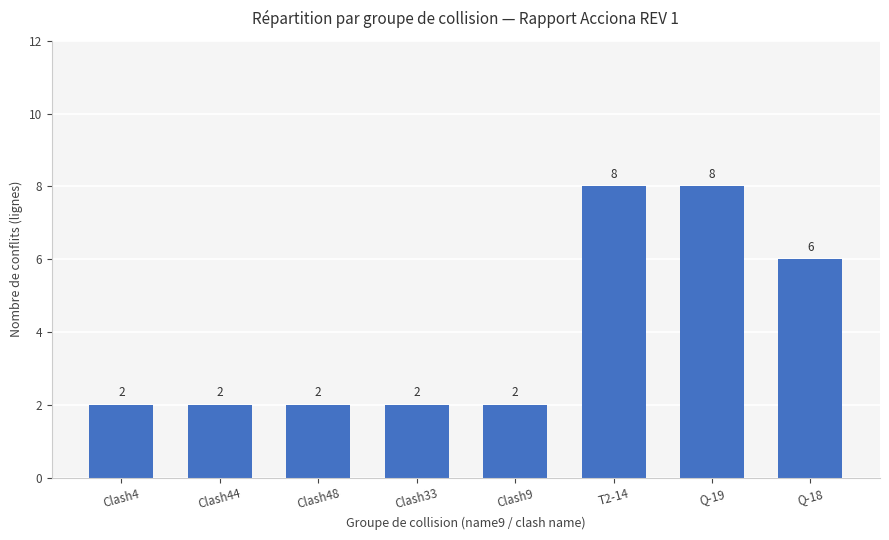

What position from the left is Clash44?

2